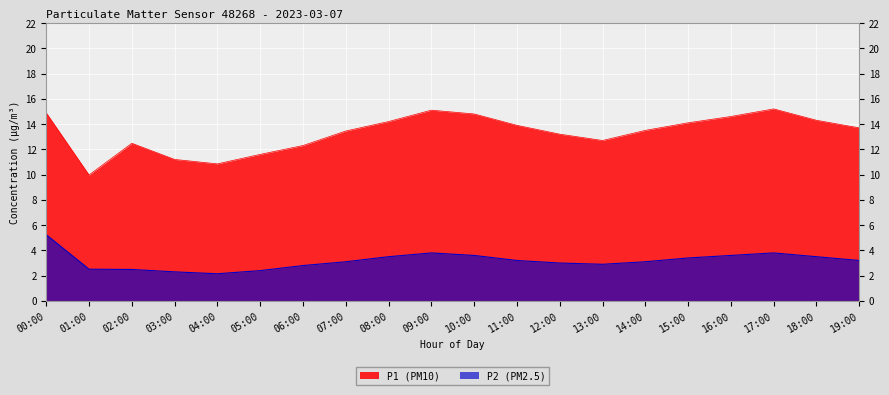

Does the chart display data point markers on the line(s)?

No